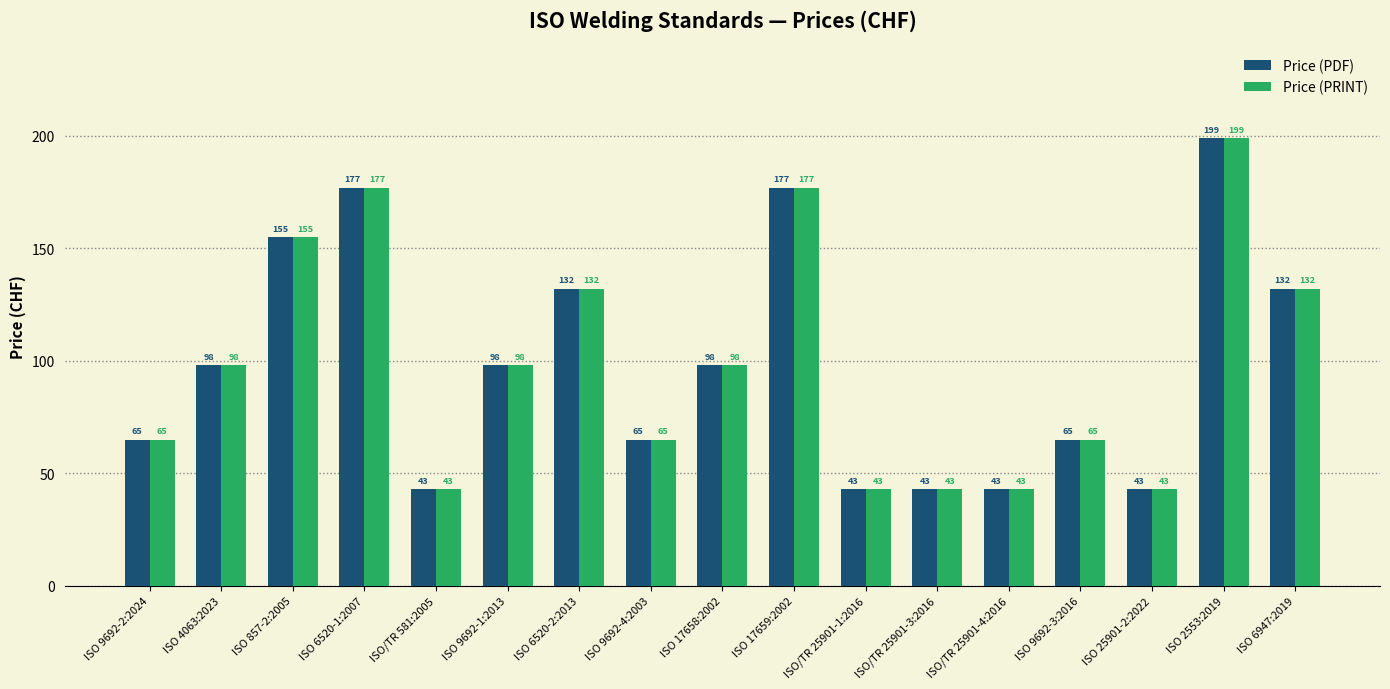

Read the Price (PDF) value at ISO 857-2:2005, to the nearest 5.

155